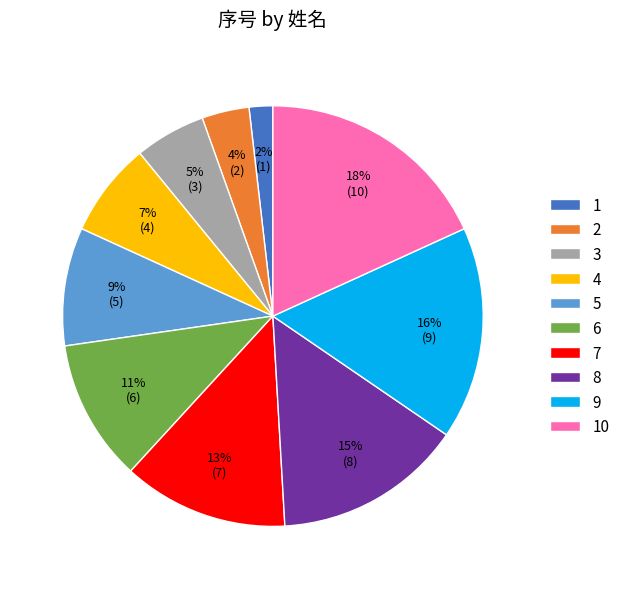

Which category has the biggest portion of the pie?

10